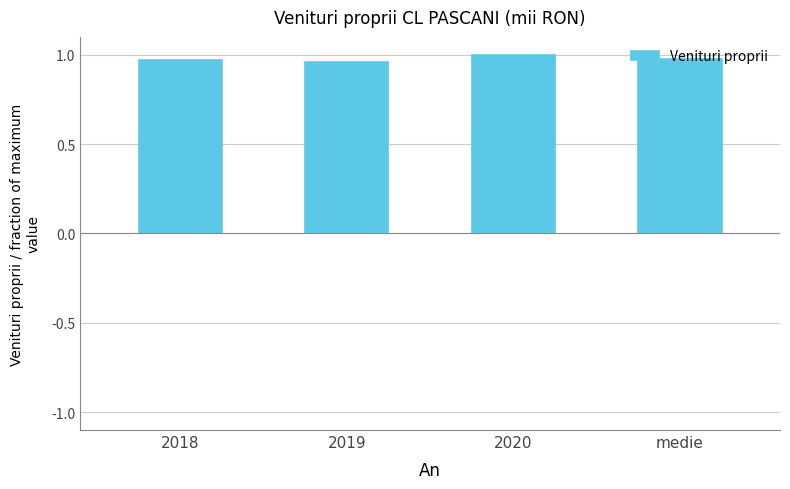

What is the label of the 4th bar from the left?

medie